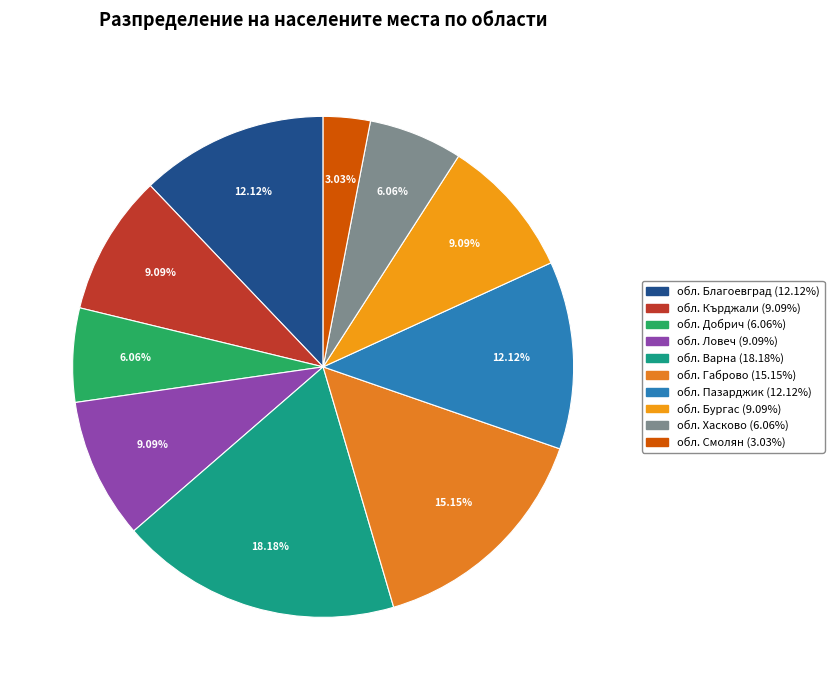

To the nearest percent, what is the average slice percentage?

10%